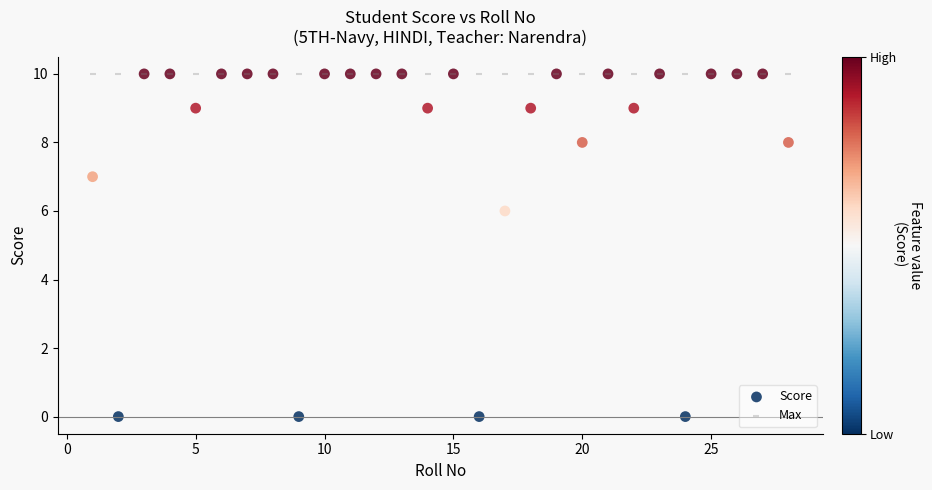

Across all series, what Y value is closest to 5?

6